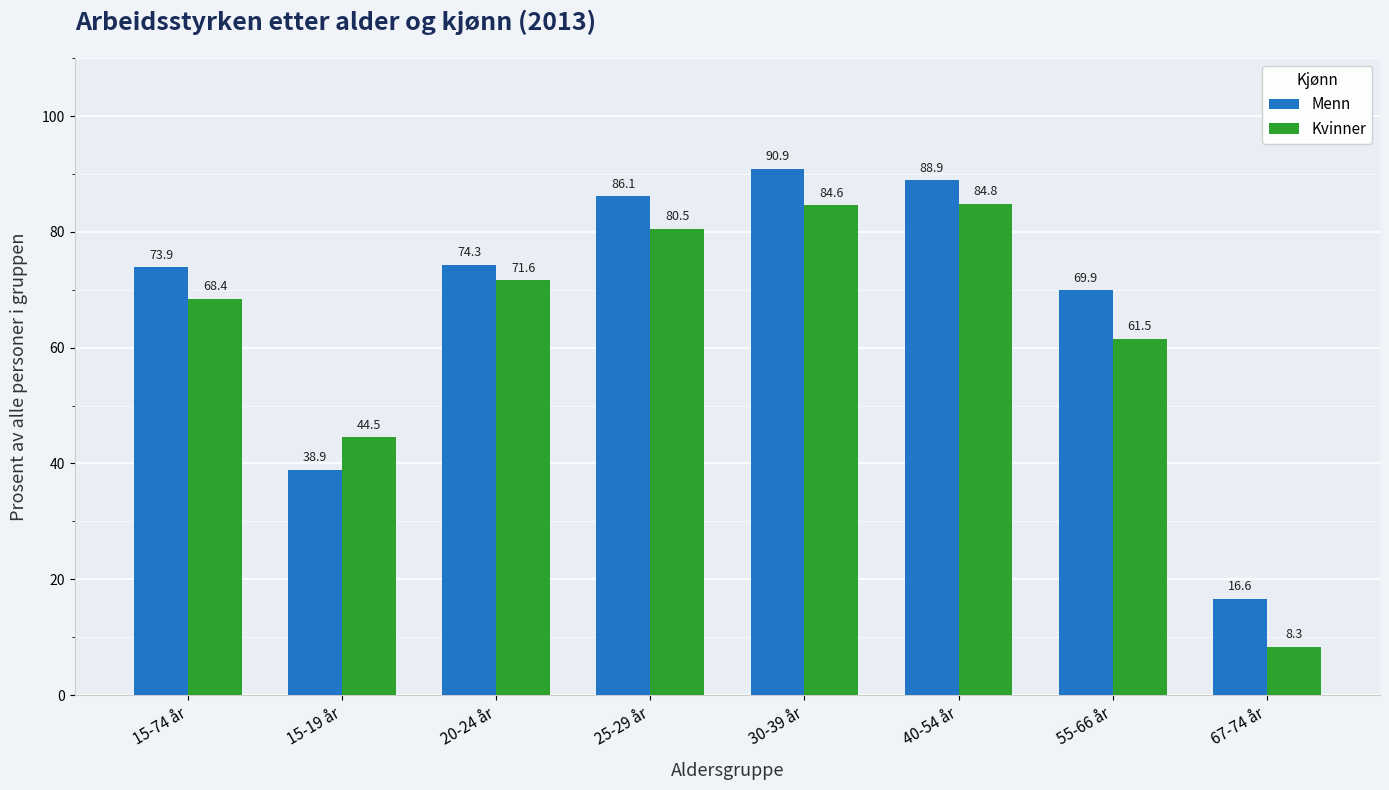

What is the sum of all Menn values?

539.5